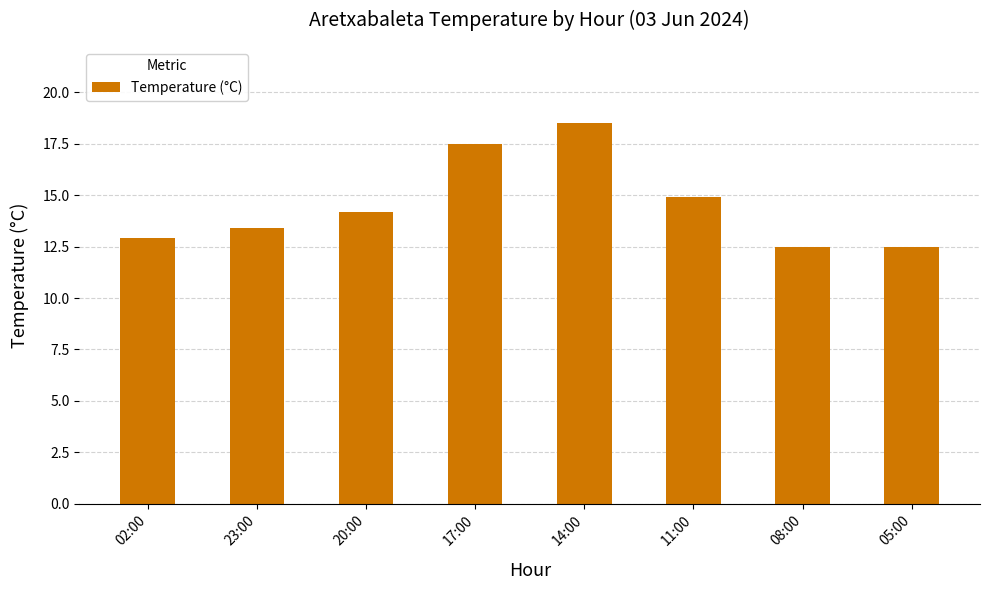

What is the label of the 5th bar from the right?

17:00